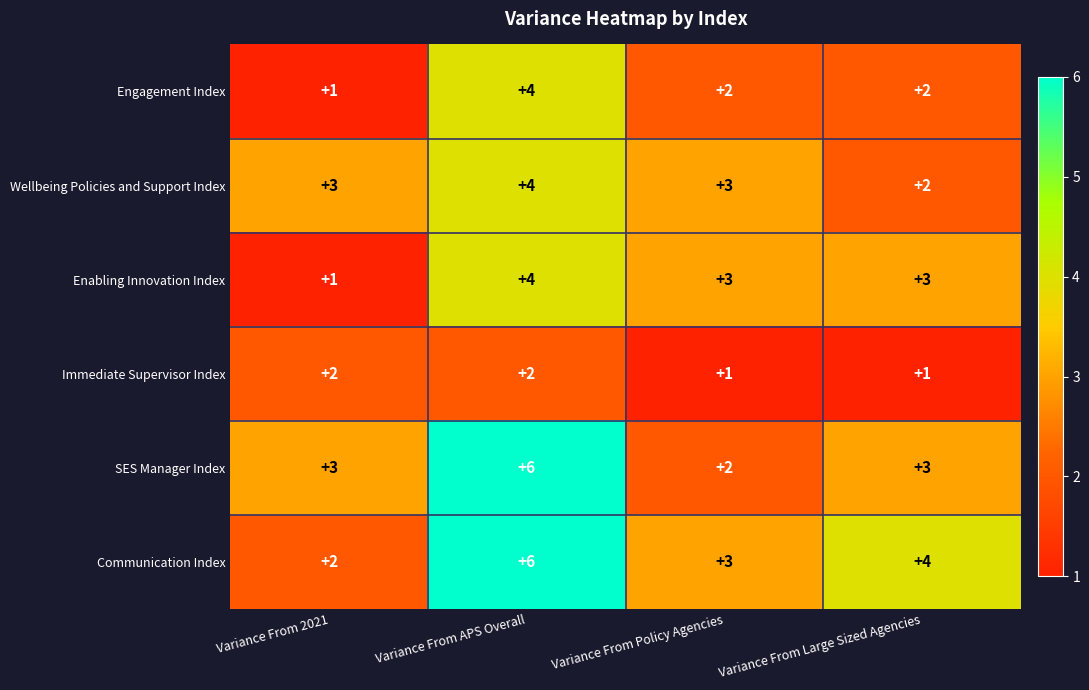

What is the approximate value of Wellbeing Policies and Support Index at Variance From Policy Agencies?

3